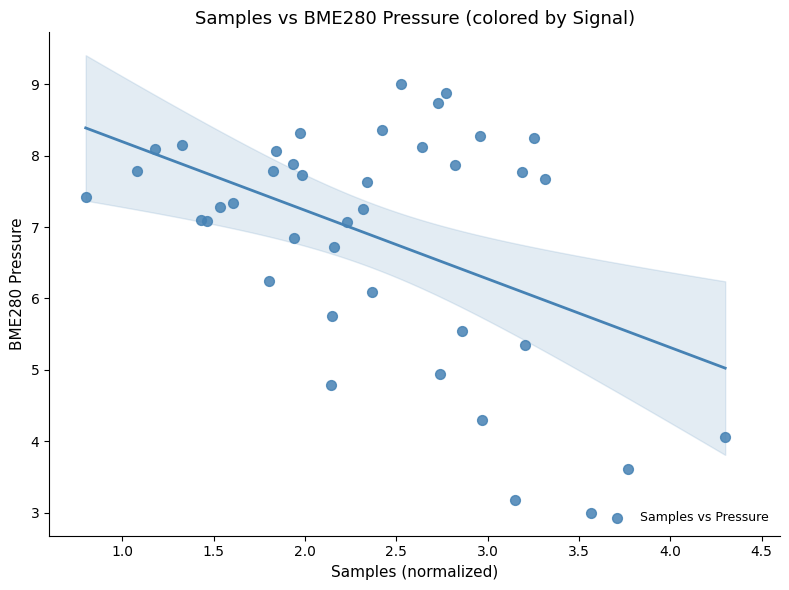

What Y value in the scatter plot is closest to 6?

6.1